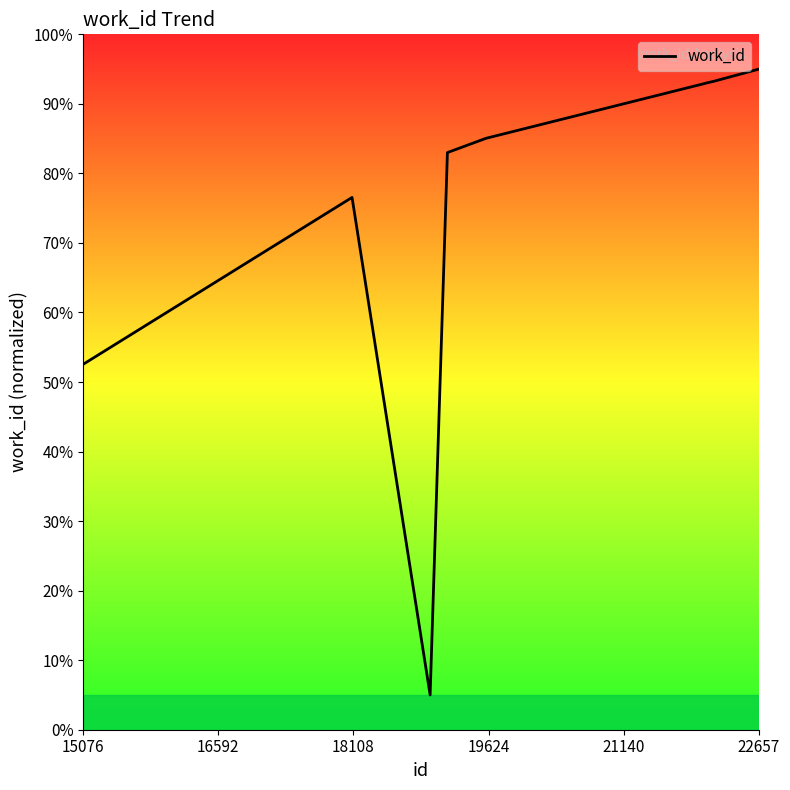

What is the difference between the maximum and minimum values?

90.0